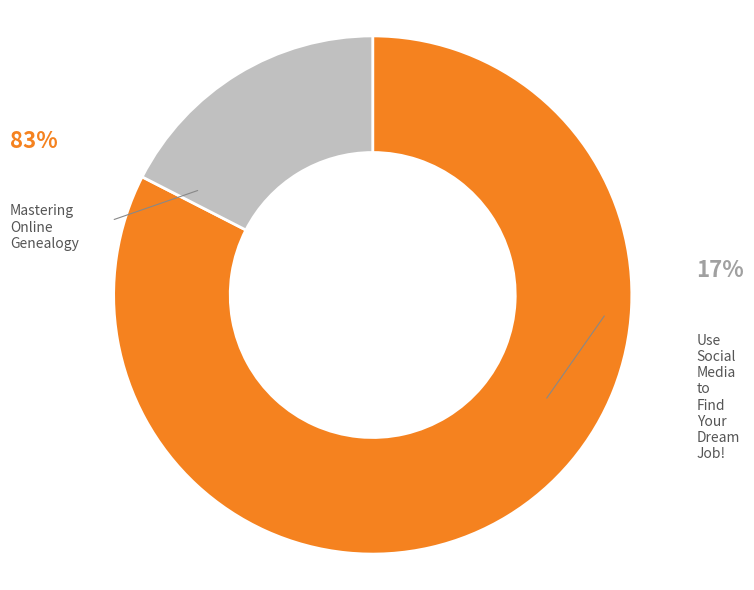

To the nearest percent, what is the average slice percentage?

50%